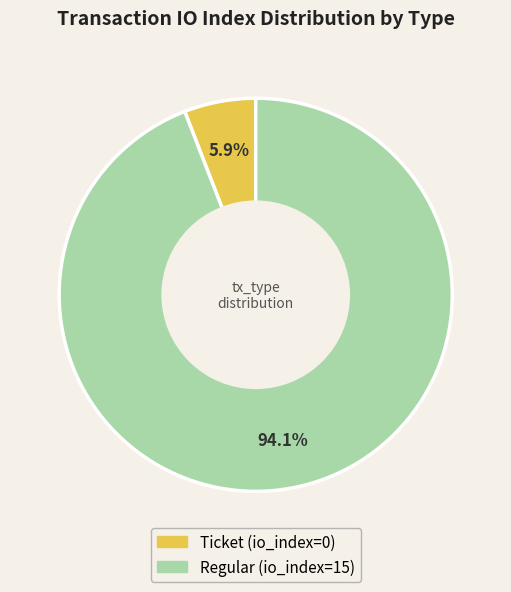

Which has a higher value, Ticket or Regular?

Regular